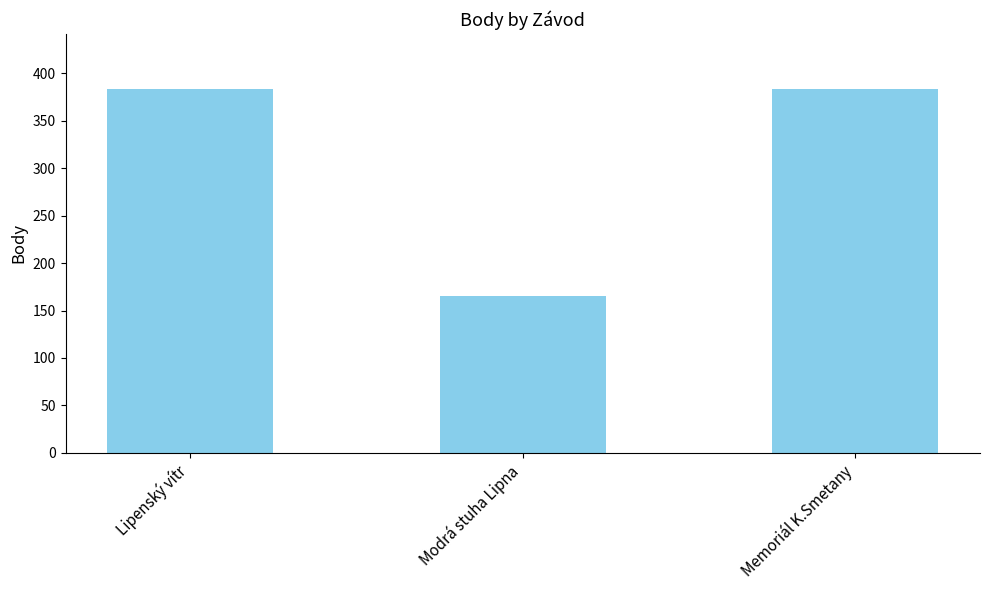

Which has a higher value, Lipenský vítr or Modrá stuha Lipna?

Lipenský vítr